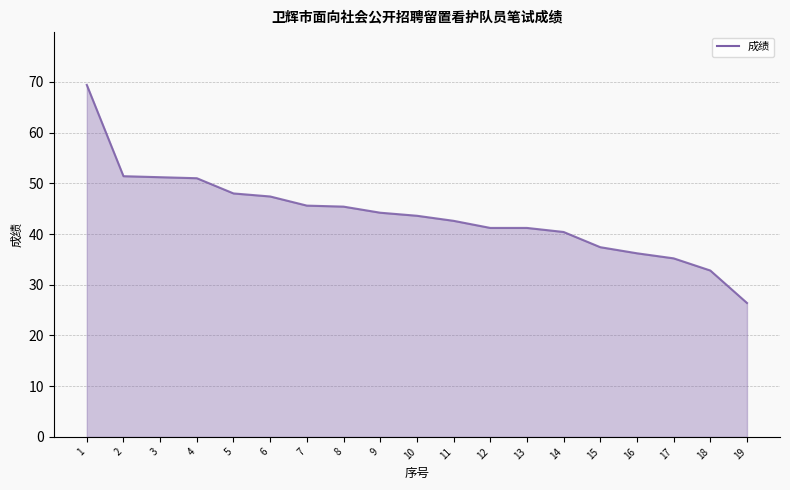

What is the greatest value displayed?

69.4